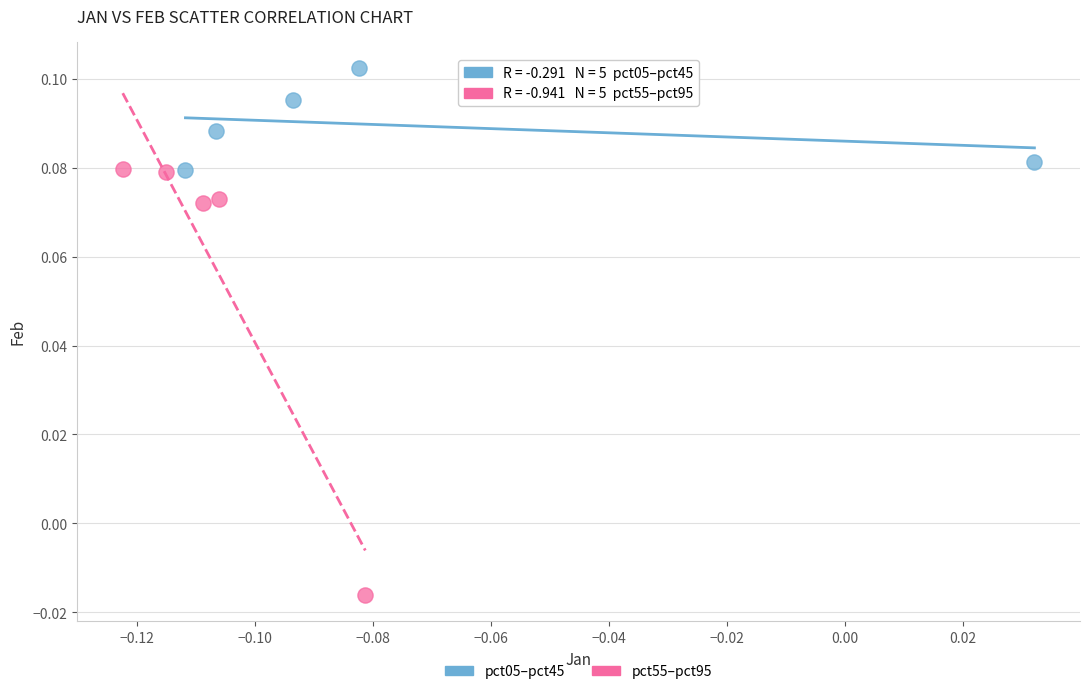

Which series reaches the maximum Y coordinate?

pct05–pct45